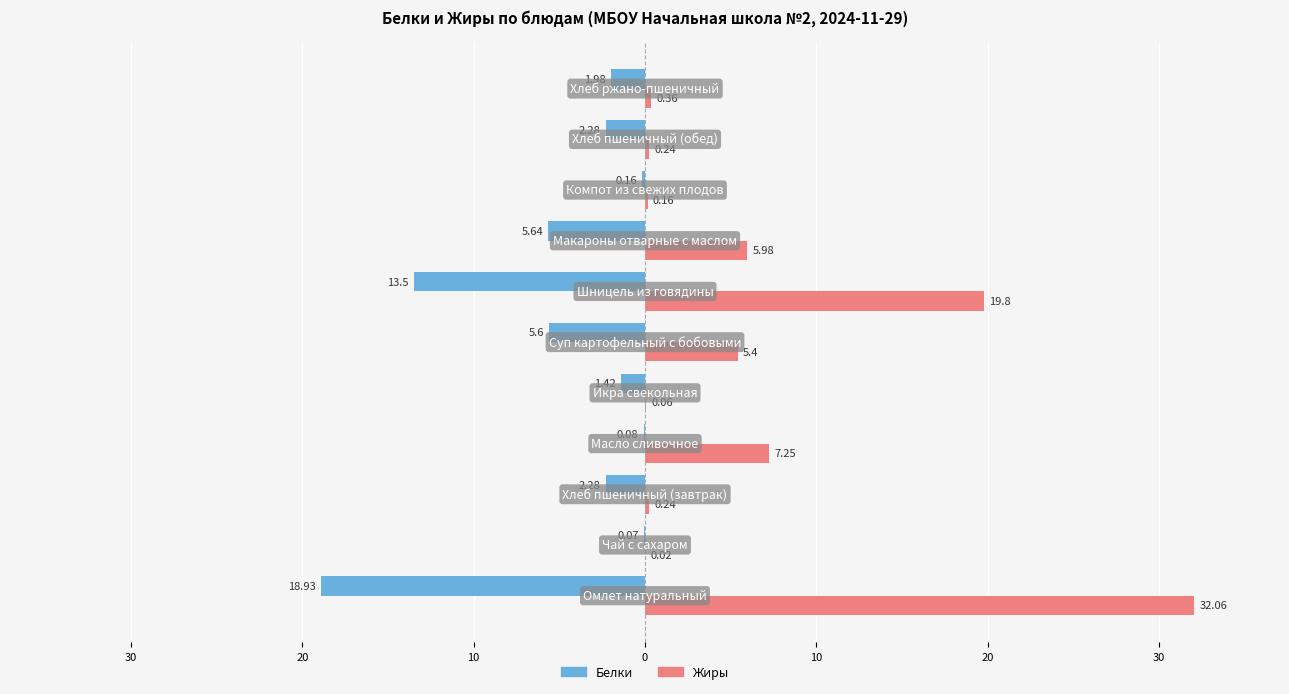

What are all the series names shown in the legend?

Белки, Жиры